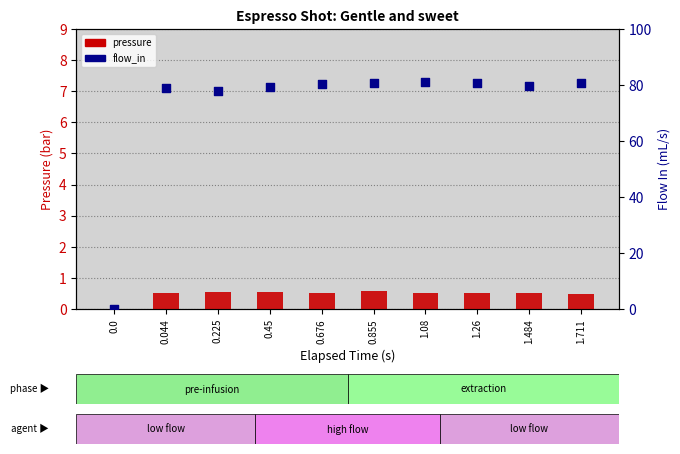

What are all the series names shown in the legend?

pressure, flow_in